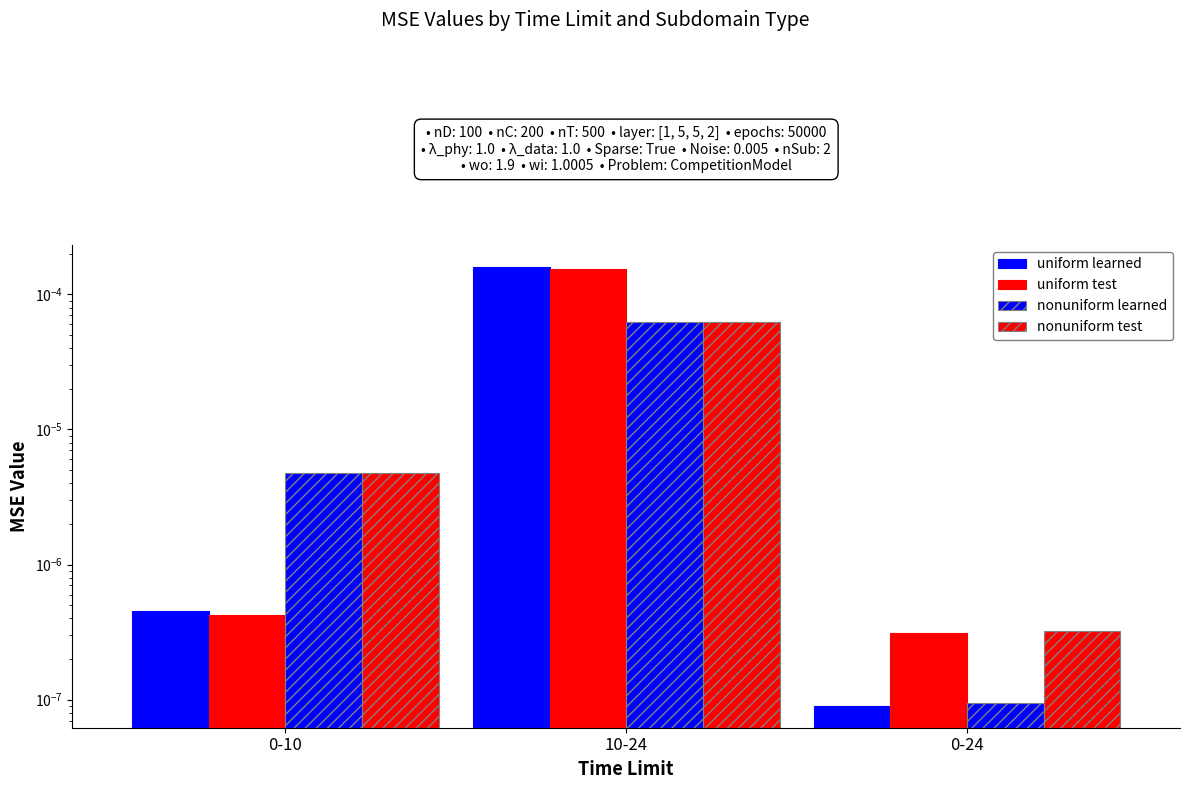

Which series has the largest range (max minus min)?

uniform learned